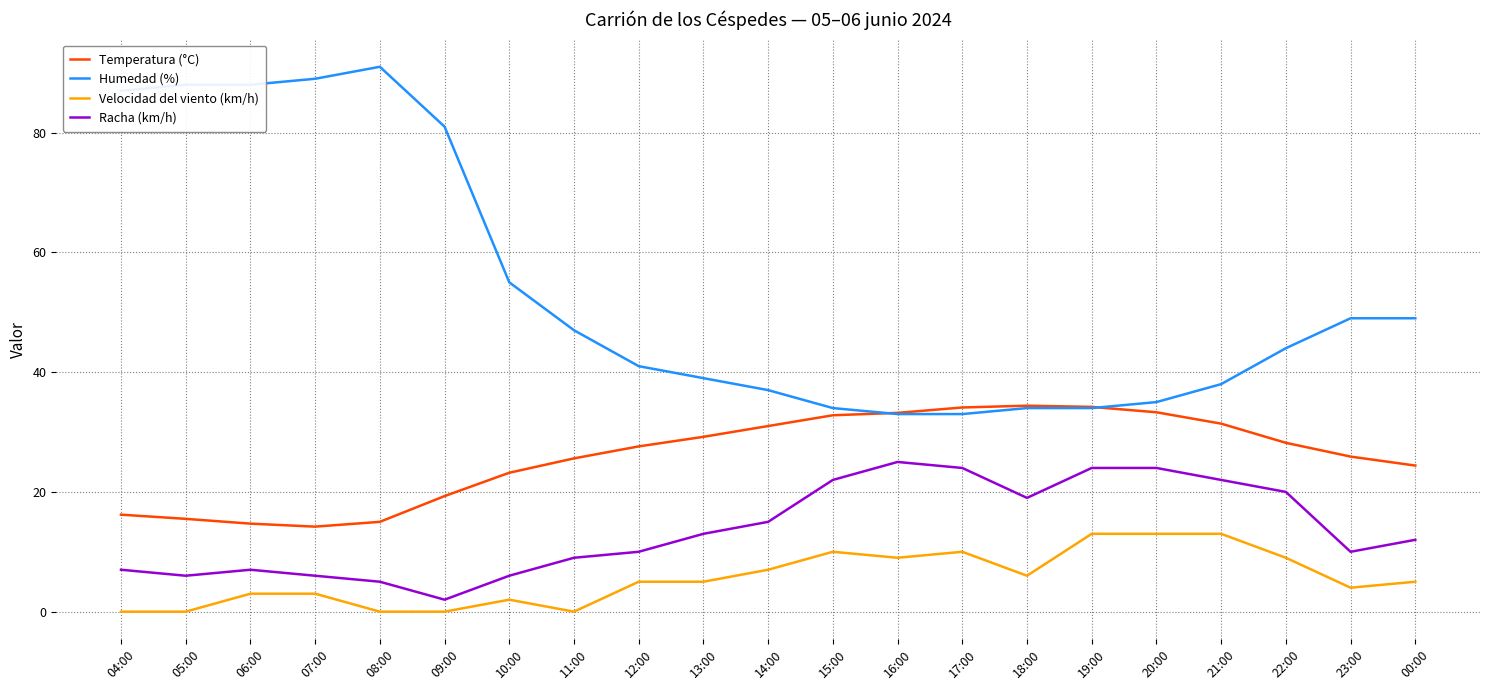

What is the total value across all series at 12:00?

83.6